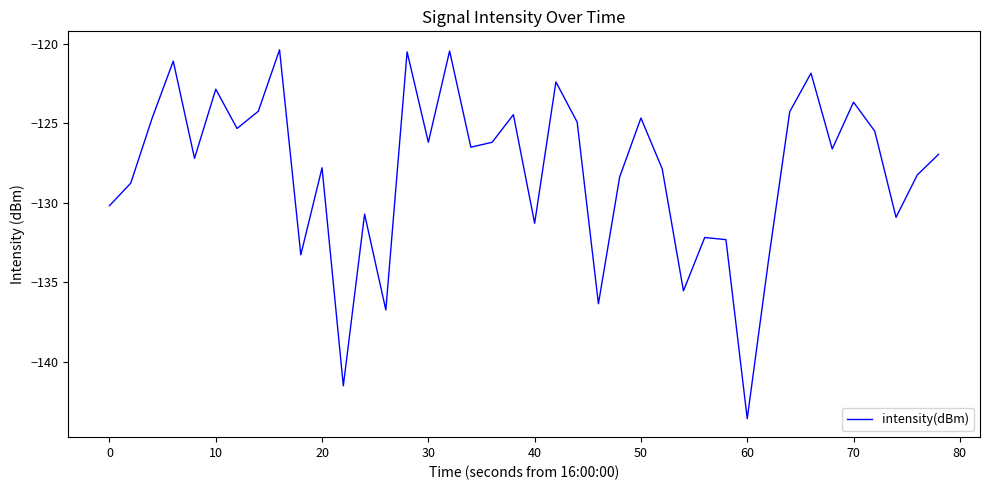

What is the maximum value shown in the chart?

-120.4